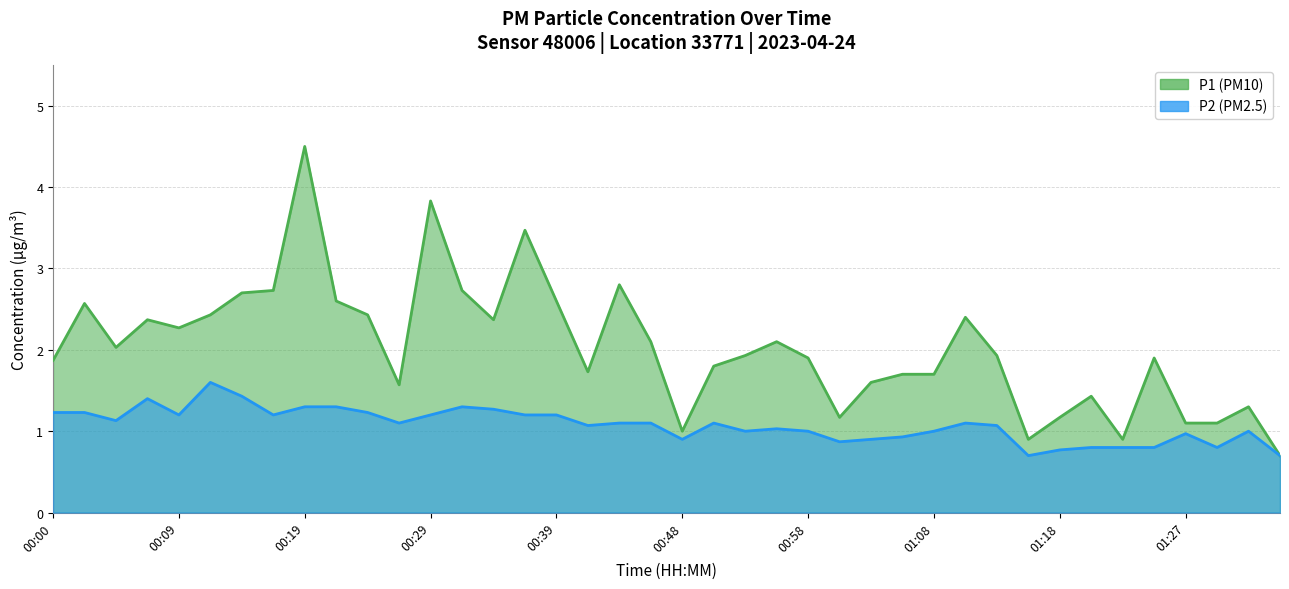

At which category is the sum across all series the highest?

00:19